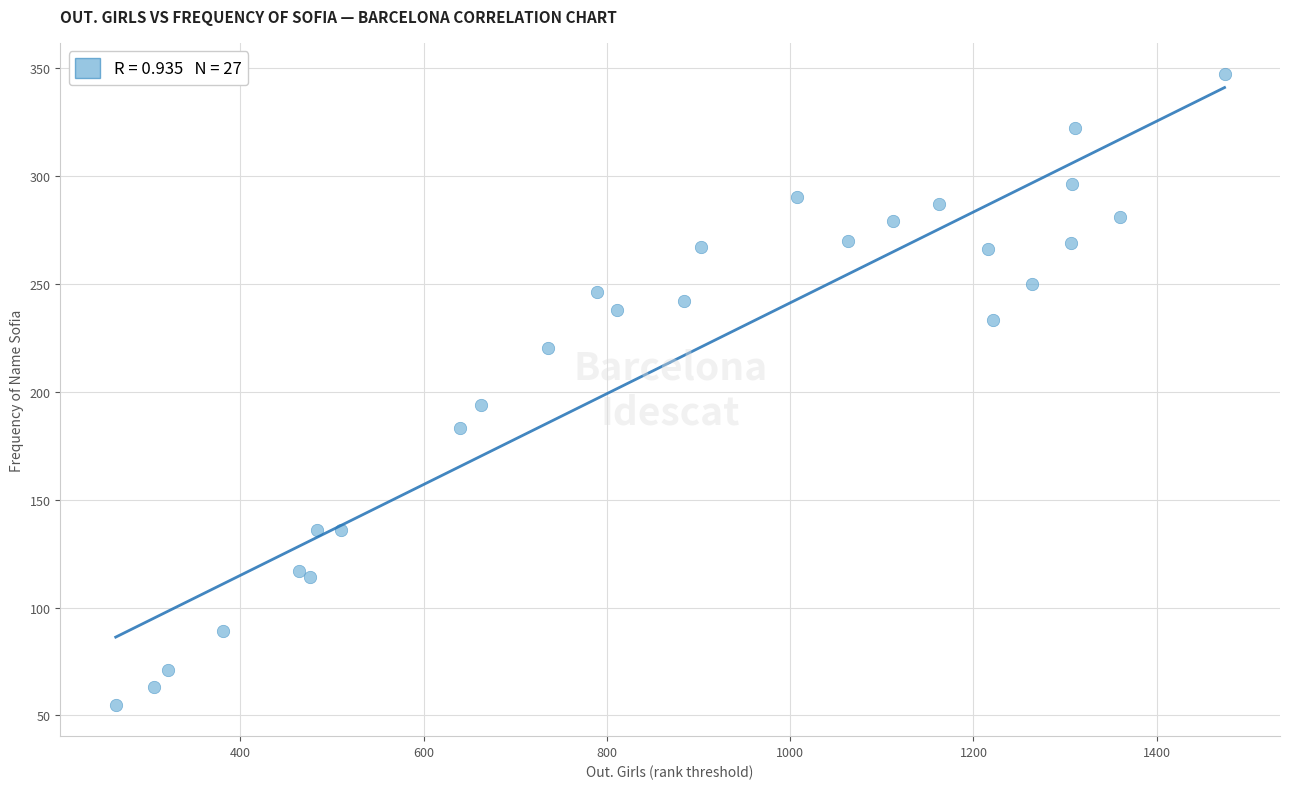

What Y value in the scatter plot is closest to 201?

194